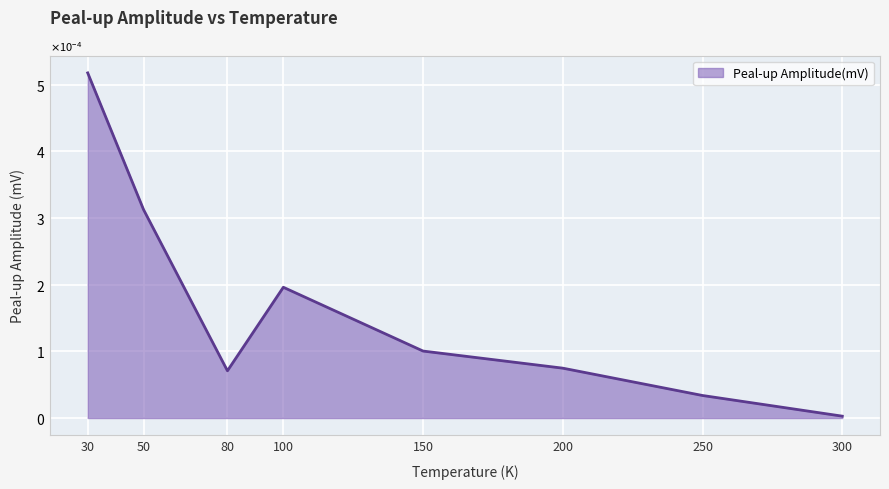

Does the chart have visible grid lines?

Yes